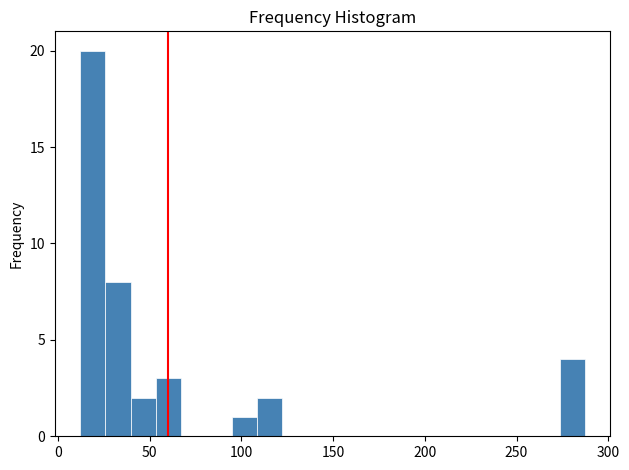

Read against the x-axis, roughly where is the centre of the tallest bar?

20